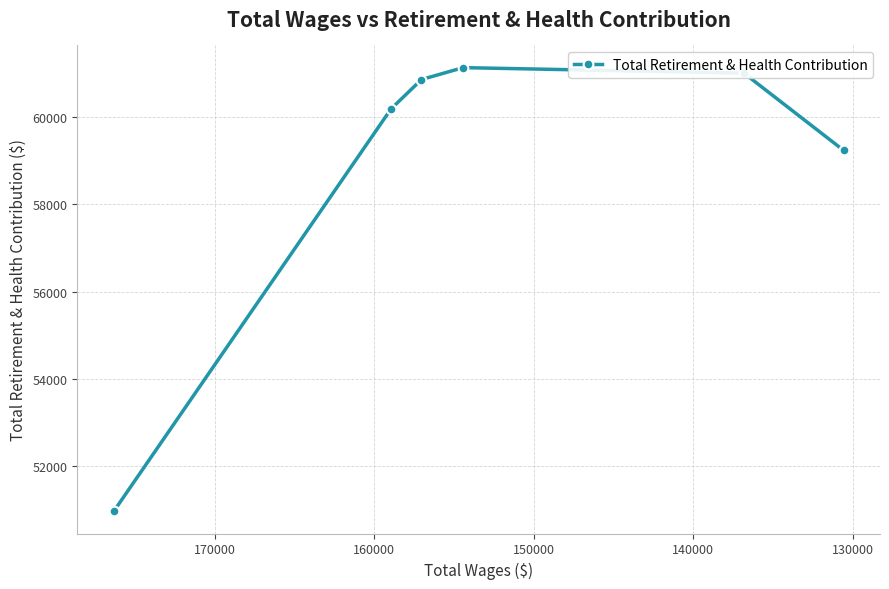

Reading left to right, transcribe all the data shown in this chart.

50960	60189	60863	61136	61010	59240